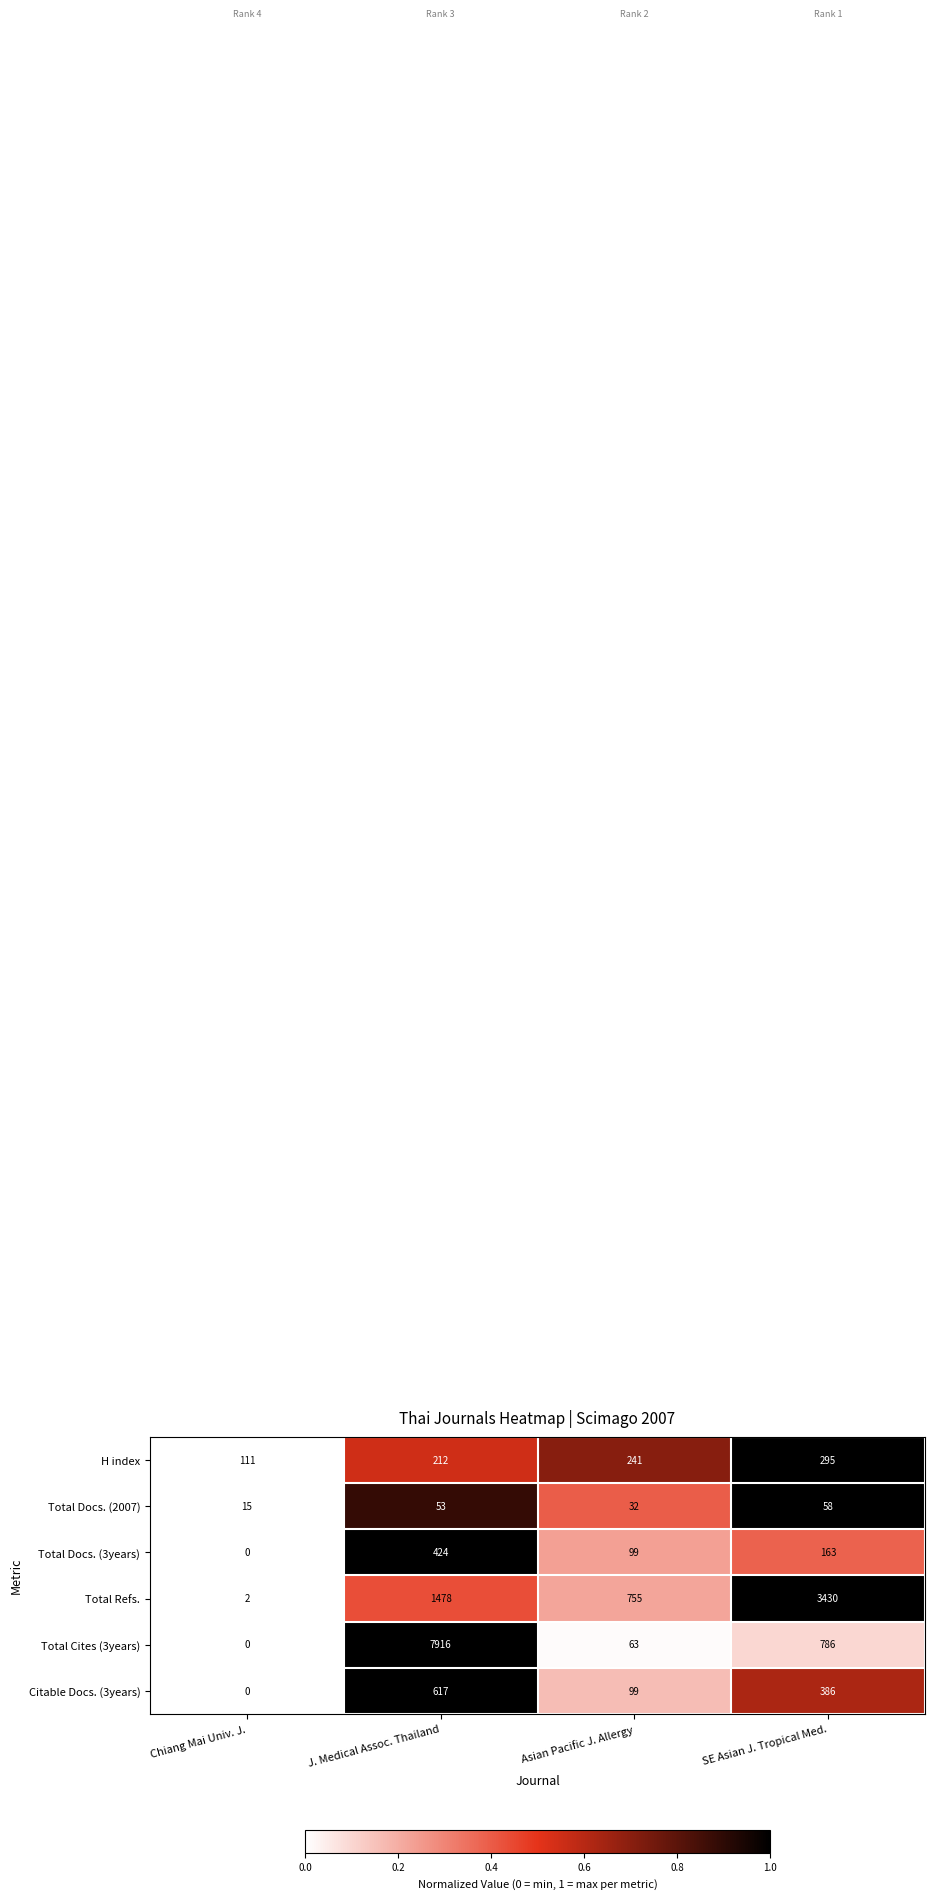

List the series in order of their peak value, lowest first.

Total Docs. (2007), H index, Total Docs. (3years), Citable Docs. (3years), Total Refs., Total Cites (3years)